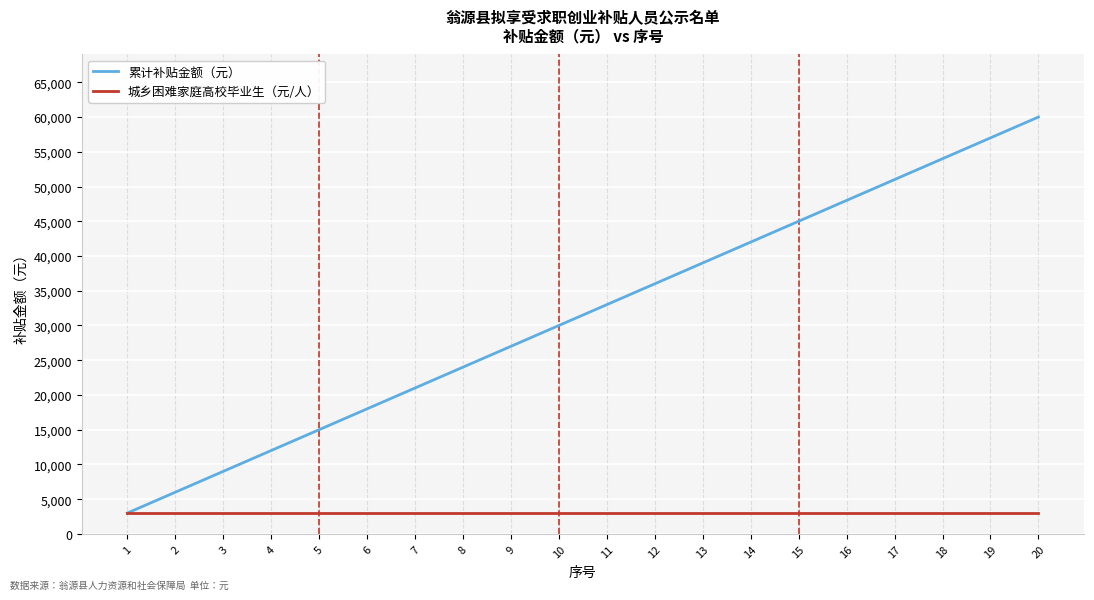

What are all the series names shown in the legend?

累计补贴金额（元）, 城乡困难家庭高校毕业生（元/人）